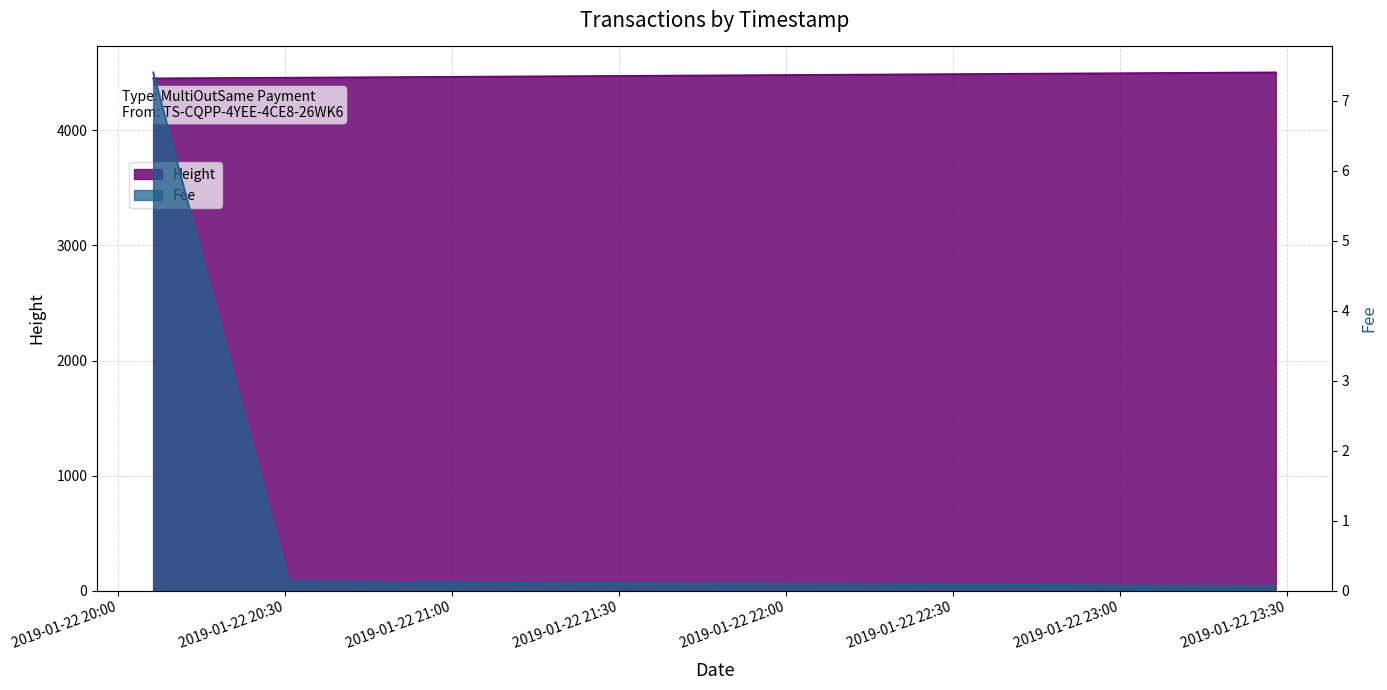

Count the Height values in the range 4453 to 4505.

3